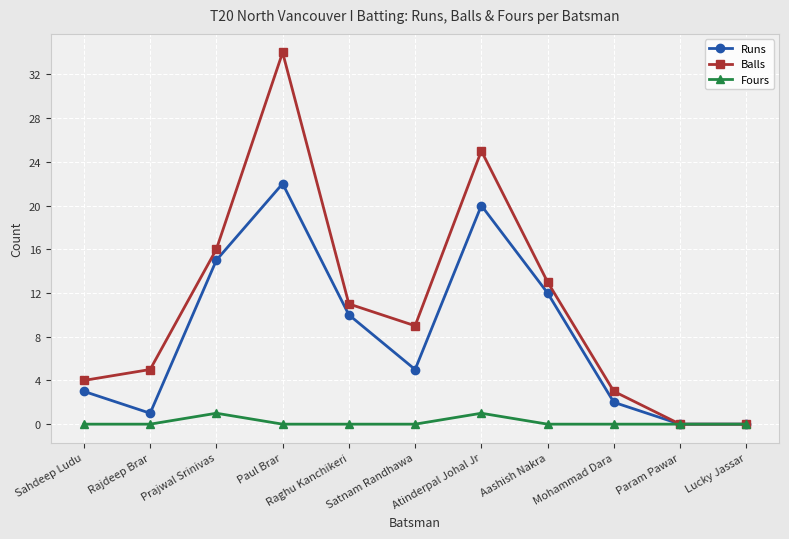

How many distinct data groups are displayed?

3